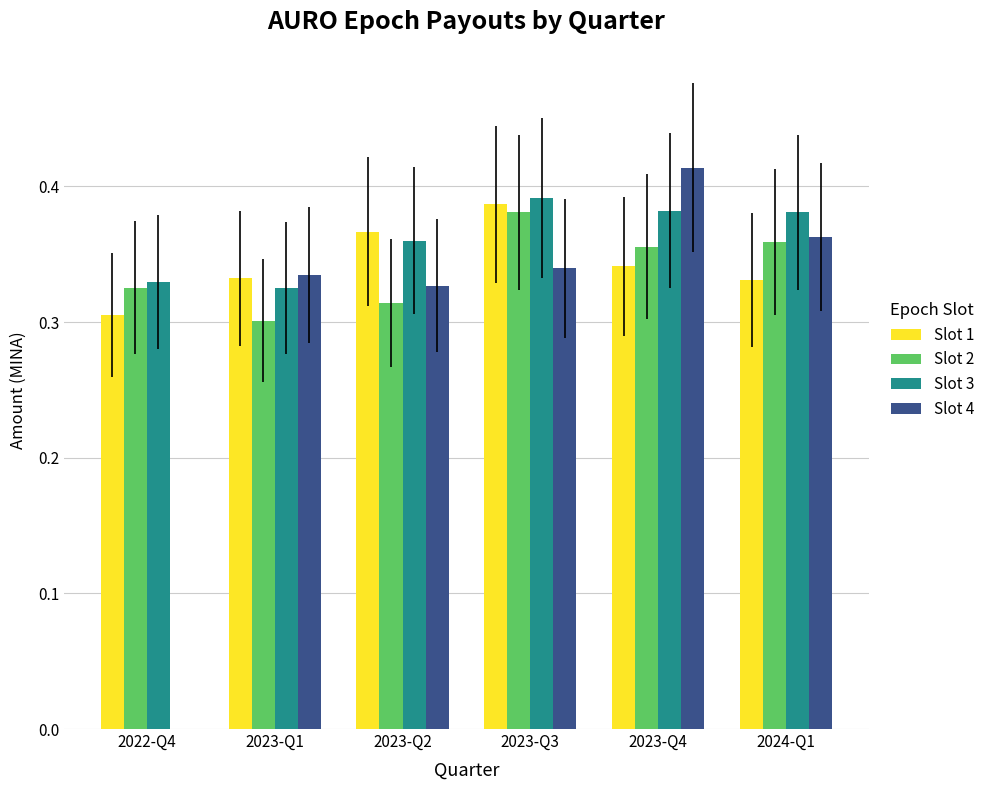

Between 2022-Q4 and 2023-Q2, which series saw the biggest shift?

Slot 4